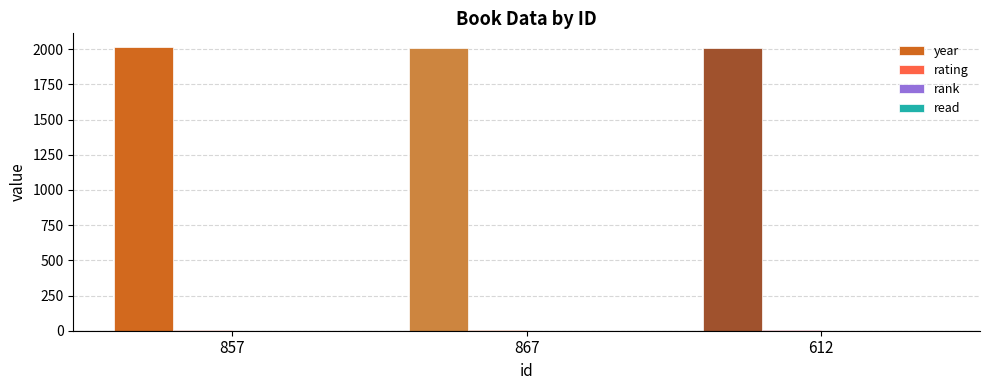

Is it true that year equals 3156 at 867?

False